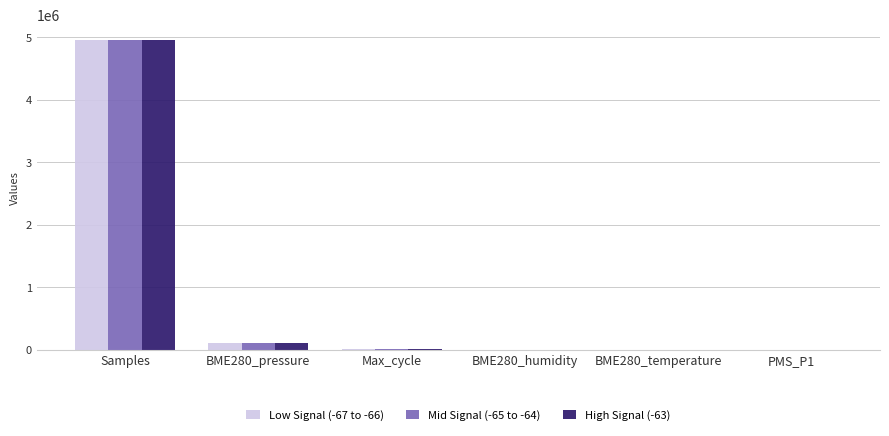

What is the sum of all High Signal (-63) values?

5064871.6